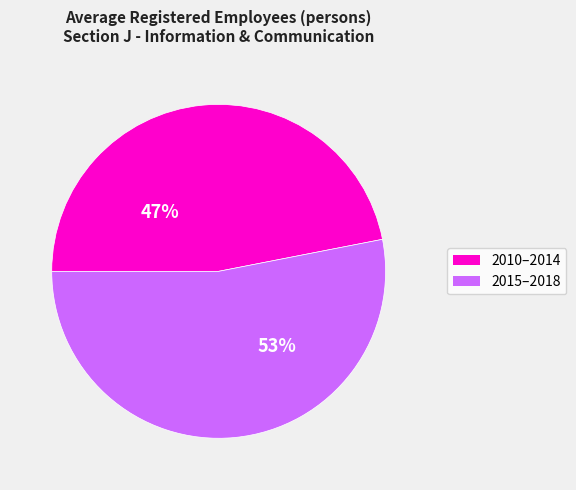

To the nearest percent, what is the average slice percentage?

50%